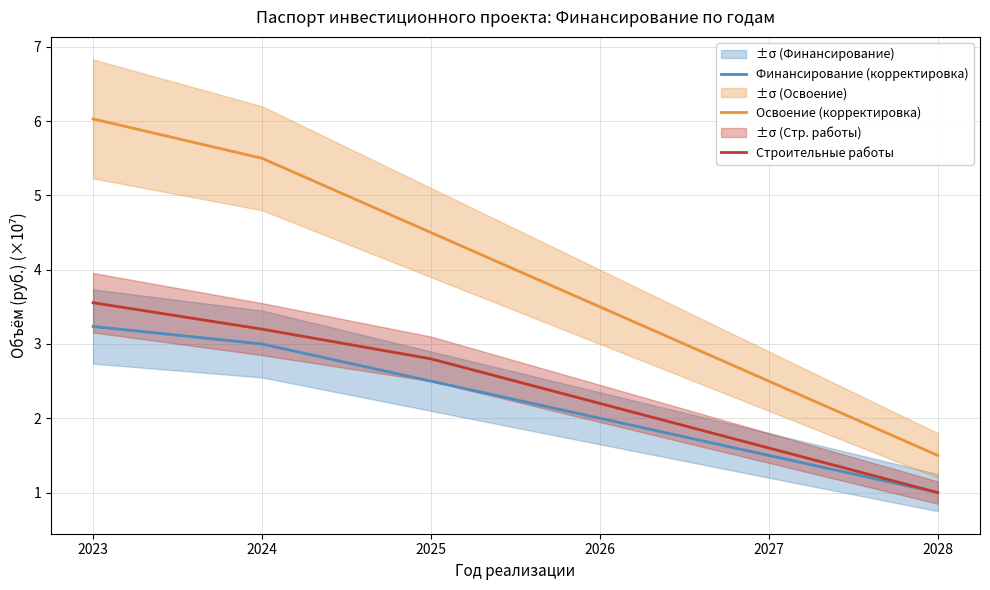

True or false: Финансирование (корректировка) and Строительные работы cross at least once.

False